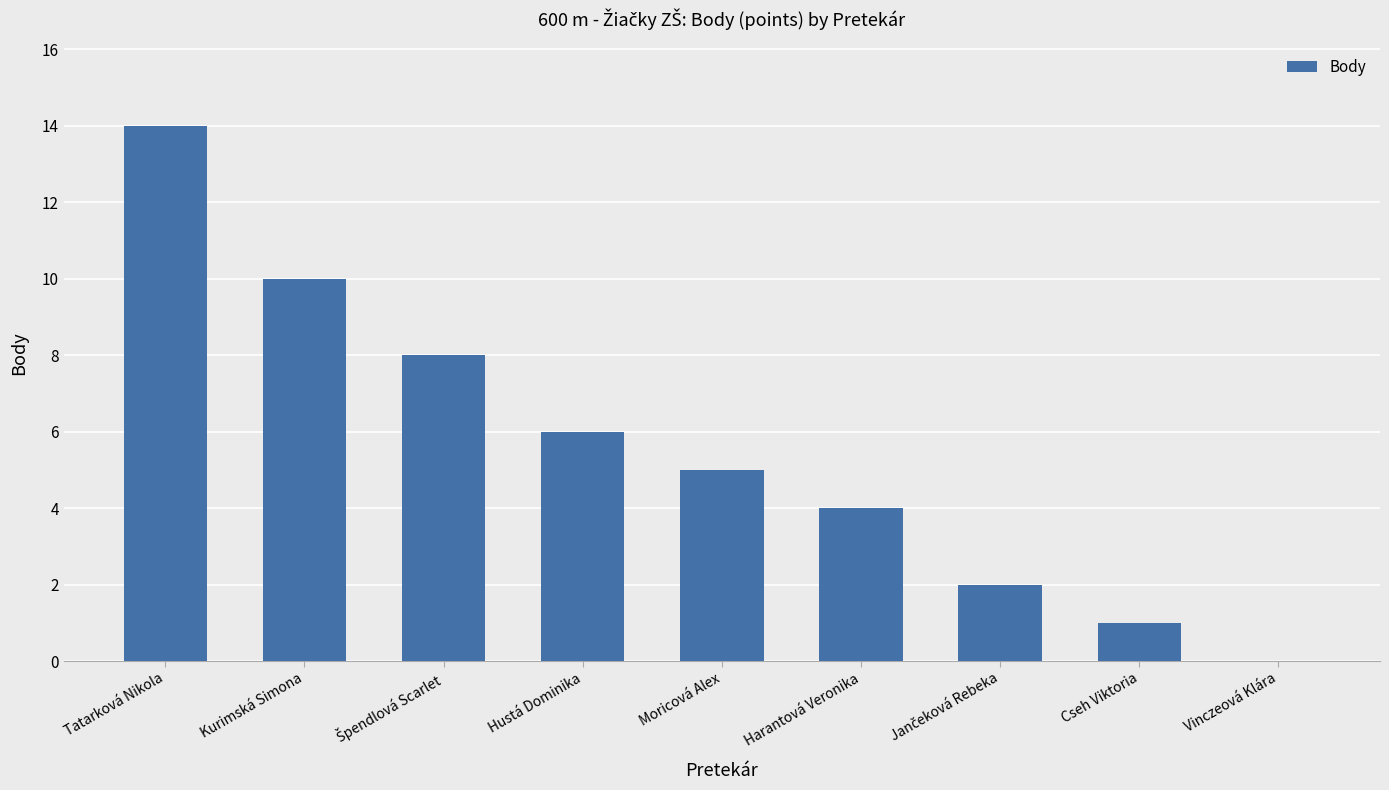

What is the ratio of the value at Moricová Alex to the value at Hustá Dominika?

0.8